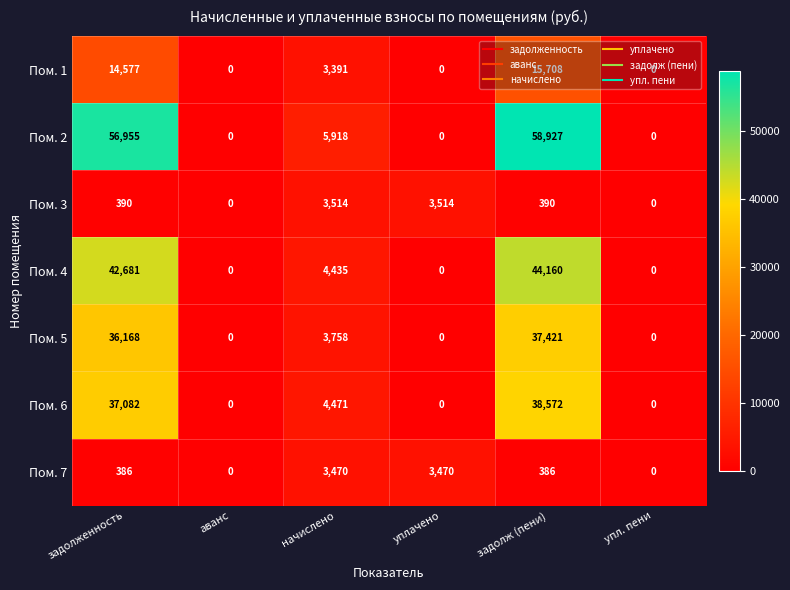

Is the value of Пом. 6 at аванс greater than the value of Пом. 2 at задолженность?

No